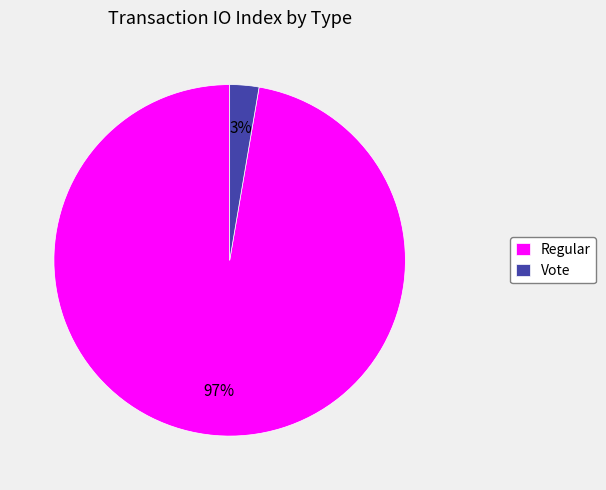

Is the sum of Regular and Vote greater than half?

Yes